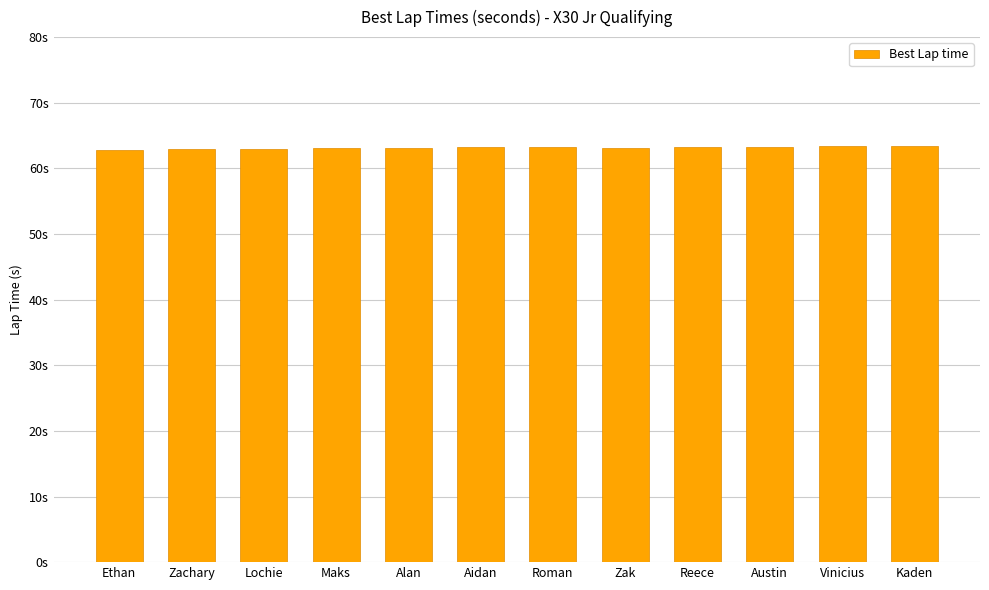

Are the bars horizontal?

No